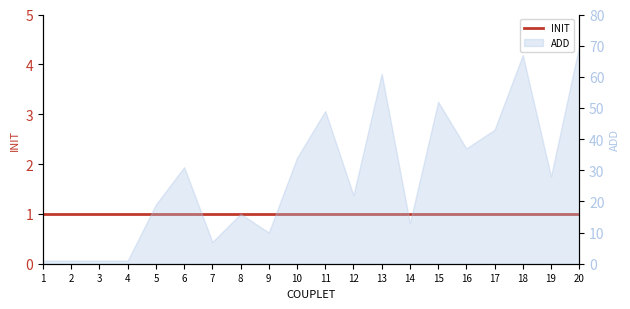

How many lines are shown in the chart?

1